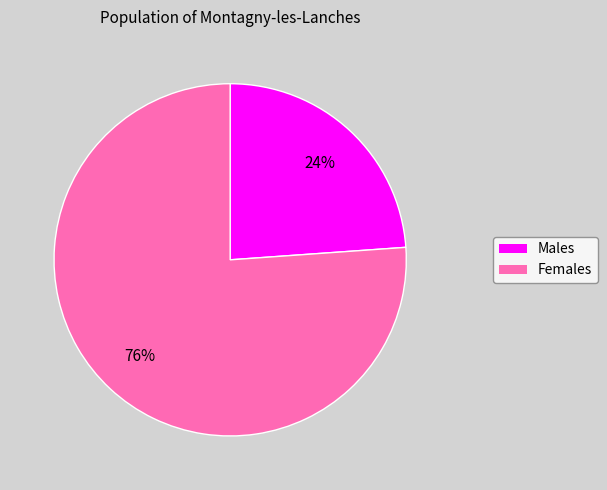

To the nearest percent, what is the average slice percentage?

50%